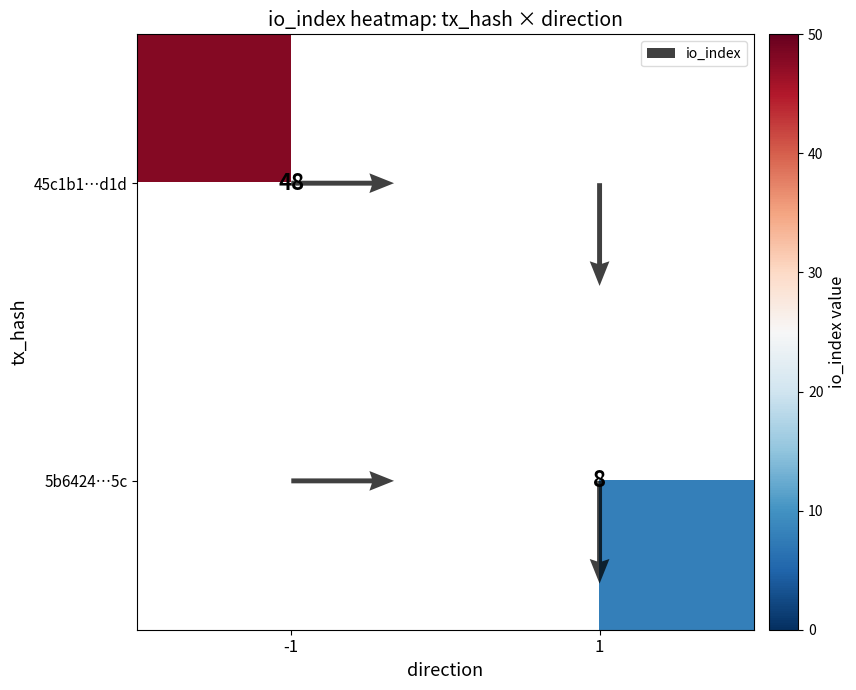

List the series in order of their peak value, highest first.

45c1b1…d1d, 5b6424…5c